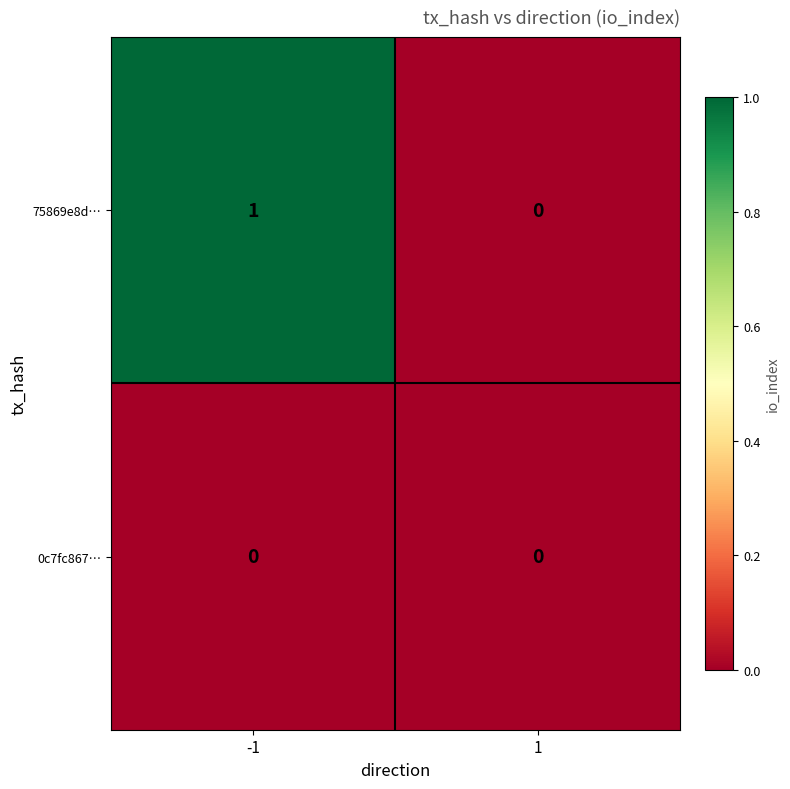

The value of 75869e8d… at 1 is 0. True or false?

True